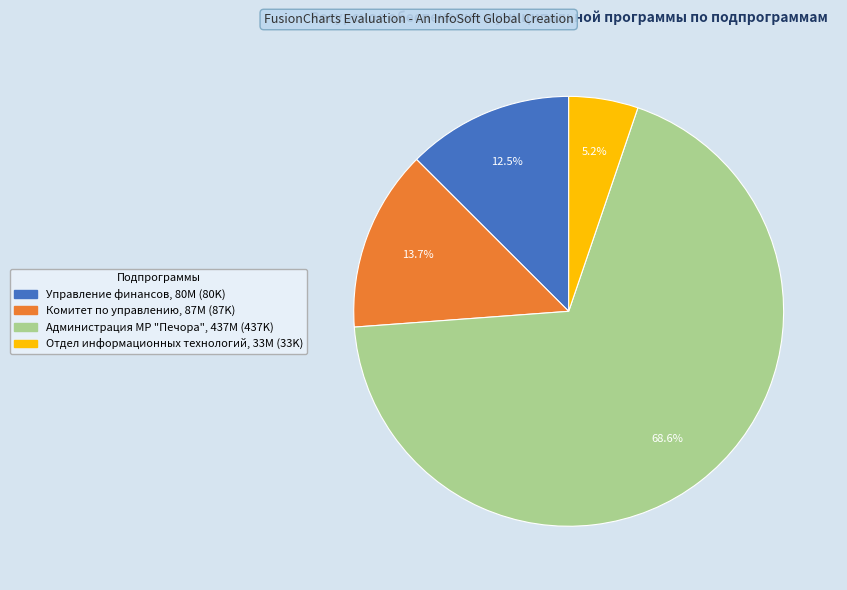

Does any single category account for the majority?

Yes